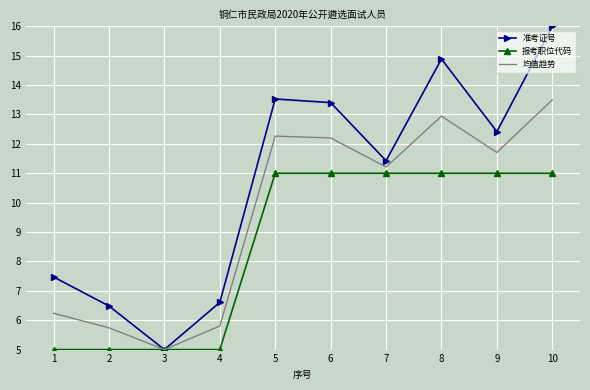

At which category is the sum across all series the highest?

10